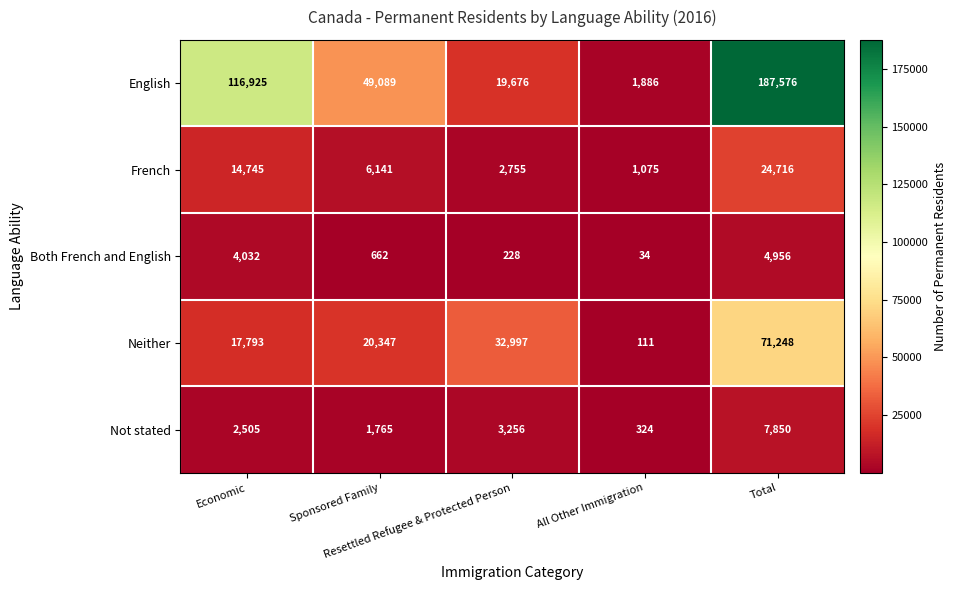

What is the difference between the highest and lowest values at Sponsored Family?

48427